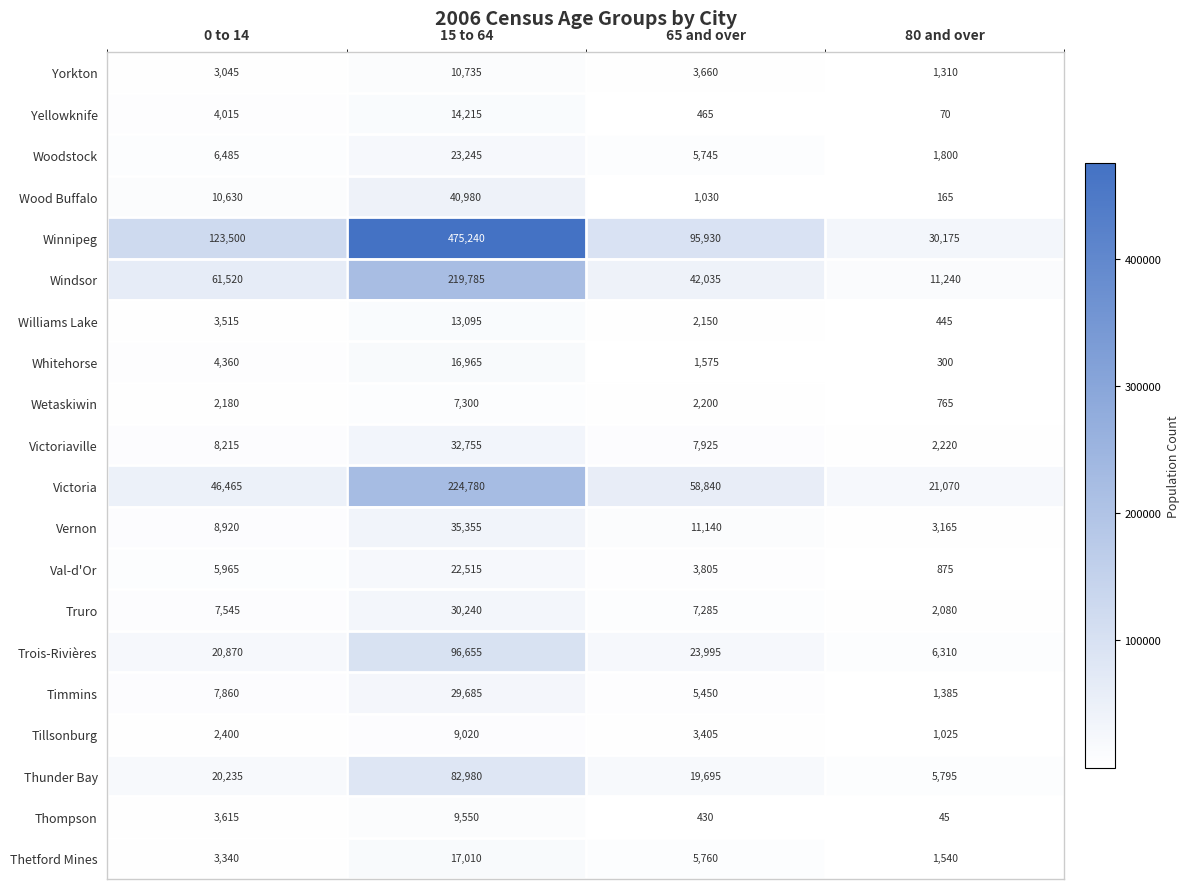

At how many categories does at least one series exceed 205740?

1